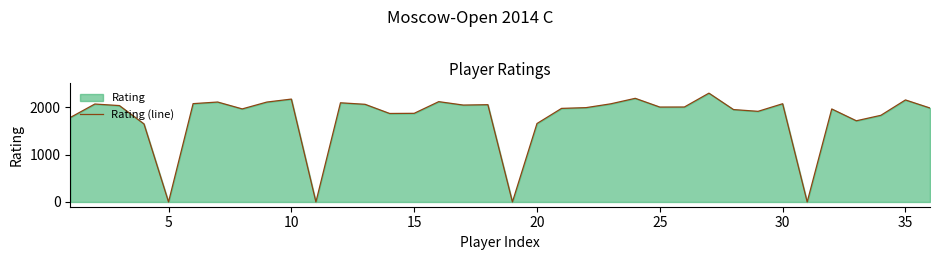

What is the value of the 26th point from the left?

2072